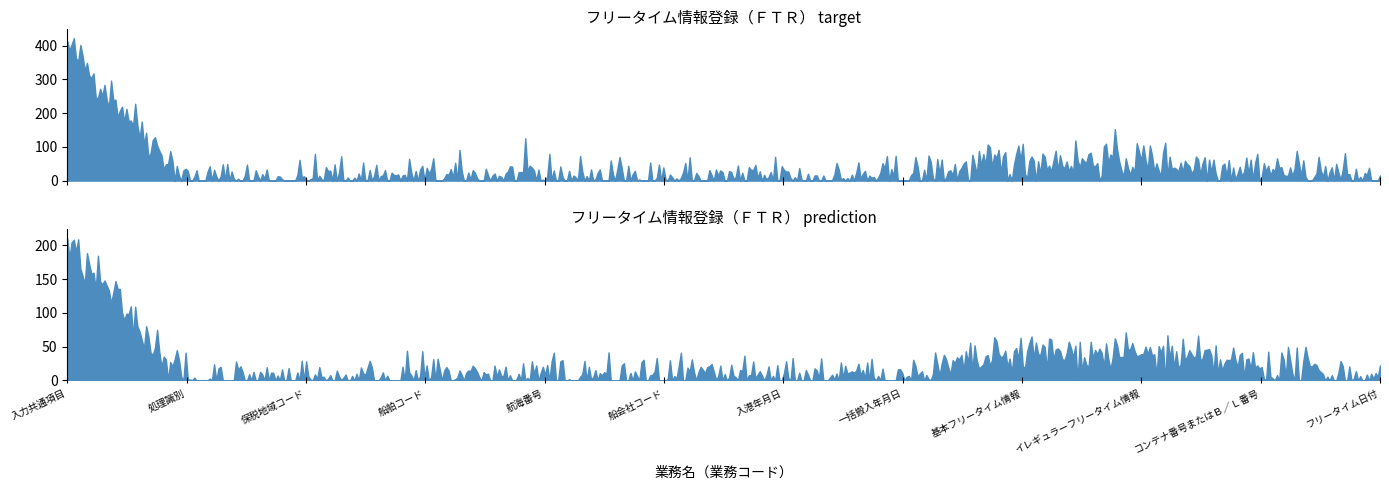

Rank the series at 船舶コード from lowest to highest value.

prediction, target